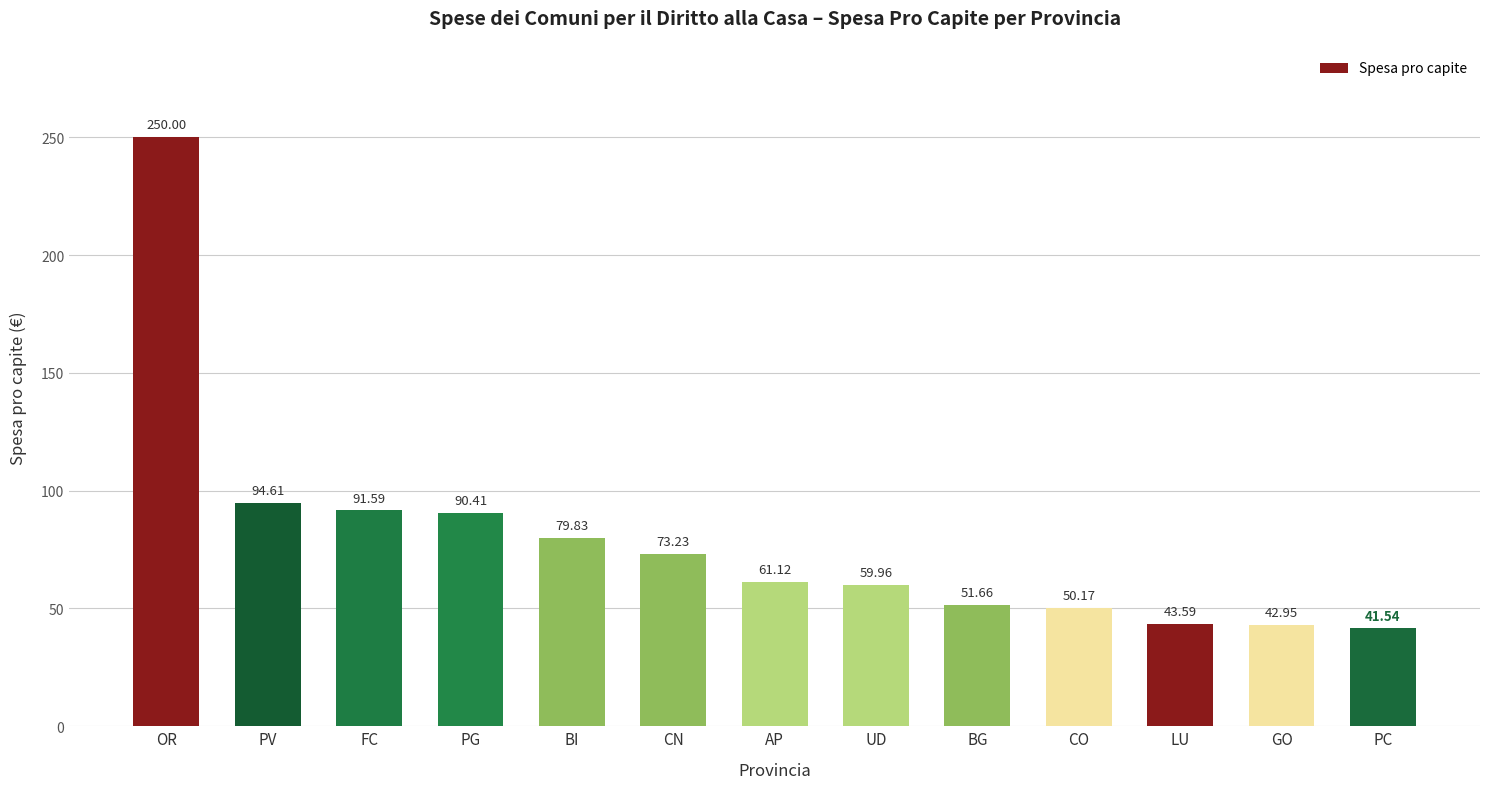

Reading left to right, extract all data points from this chart.

250.0	94.6	91.6	90.4	79.8	73.2	61.1	60.0	51.7	50.2	43.6	43.0	41.5